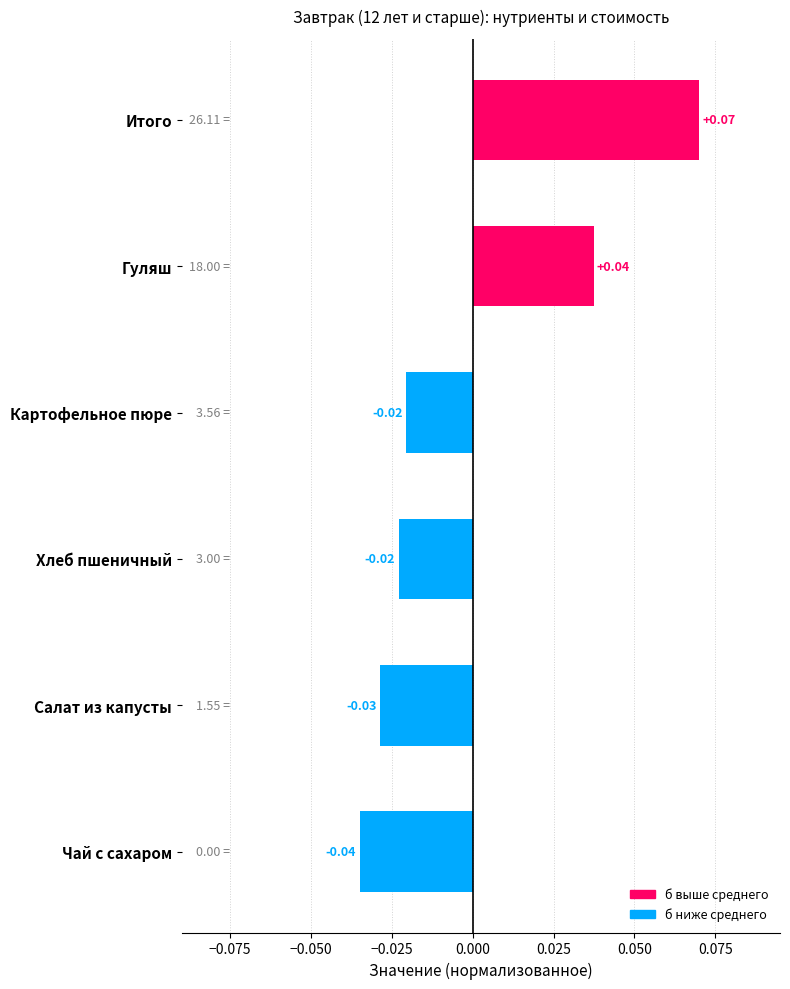

What is the label of the 2nd bar from the bottom?

Салат из капусты